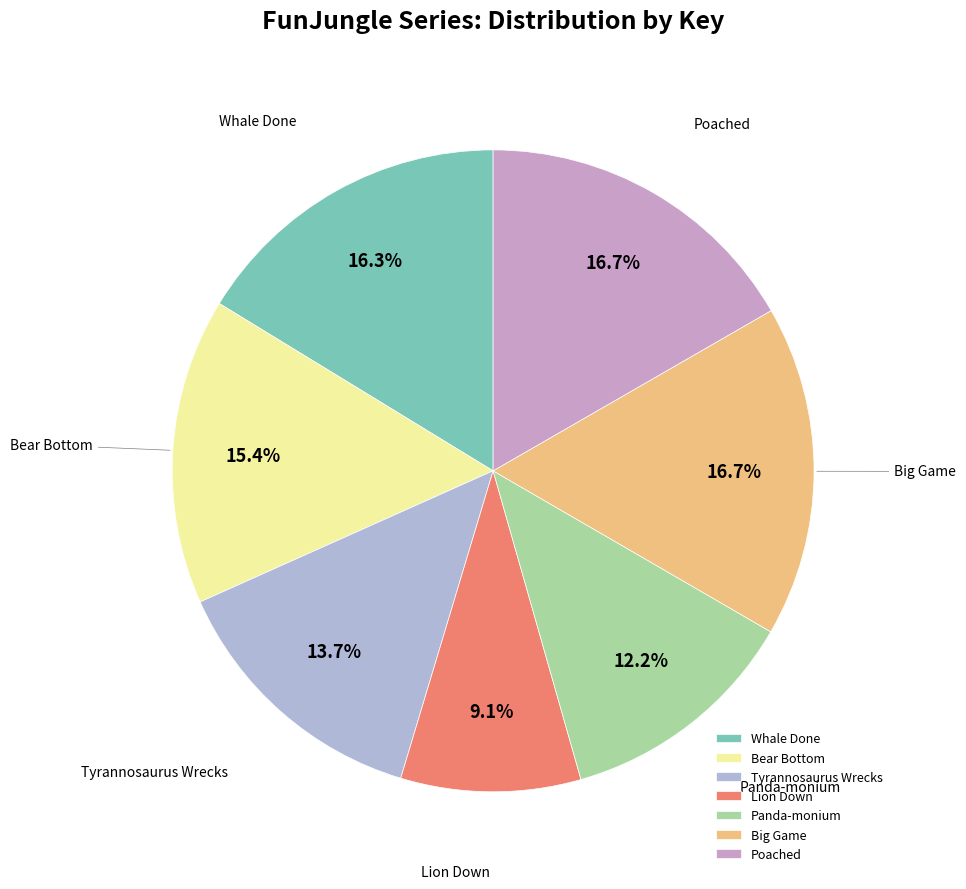

What portion of the pie excludes Tyrannosaurus Wrecks?

86.3%